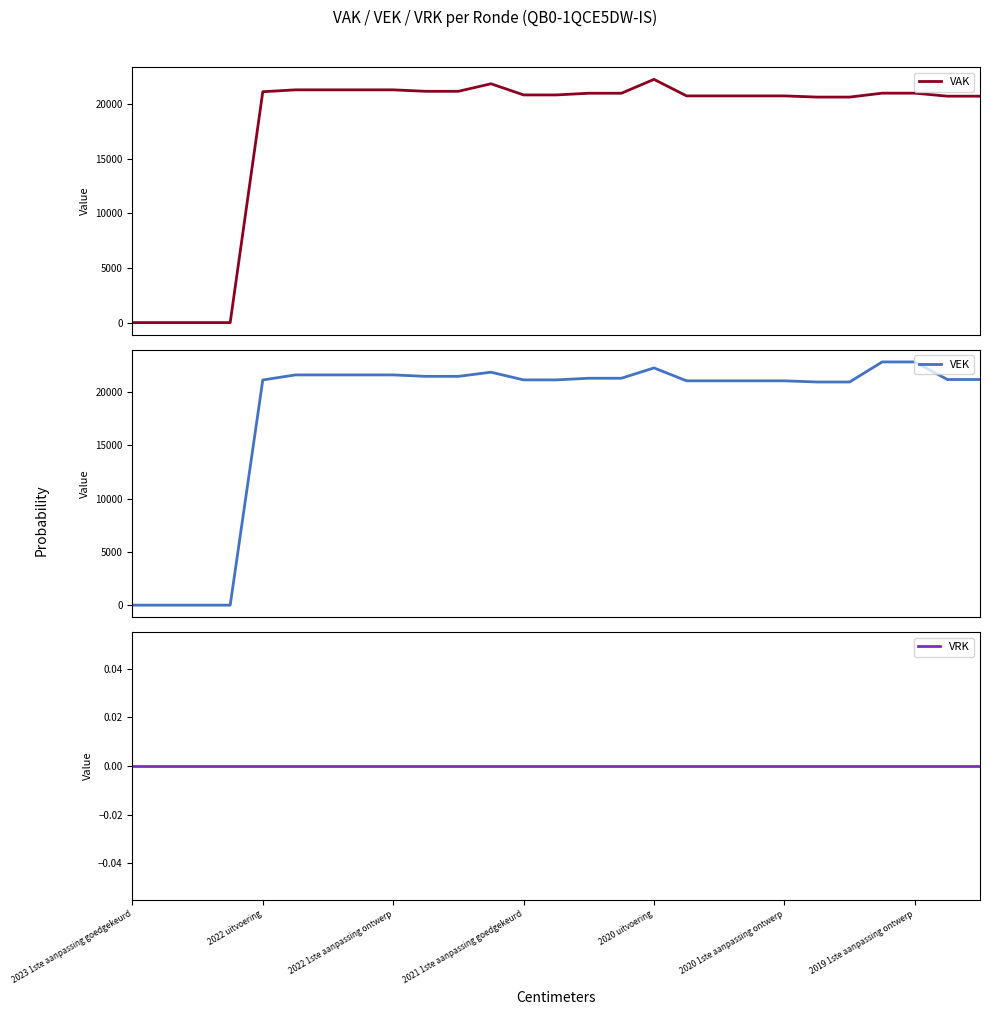

Which series changed the most between 2022 1ste aanpassing ontwerp and 26?

VEK